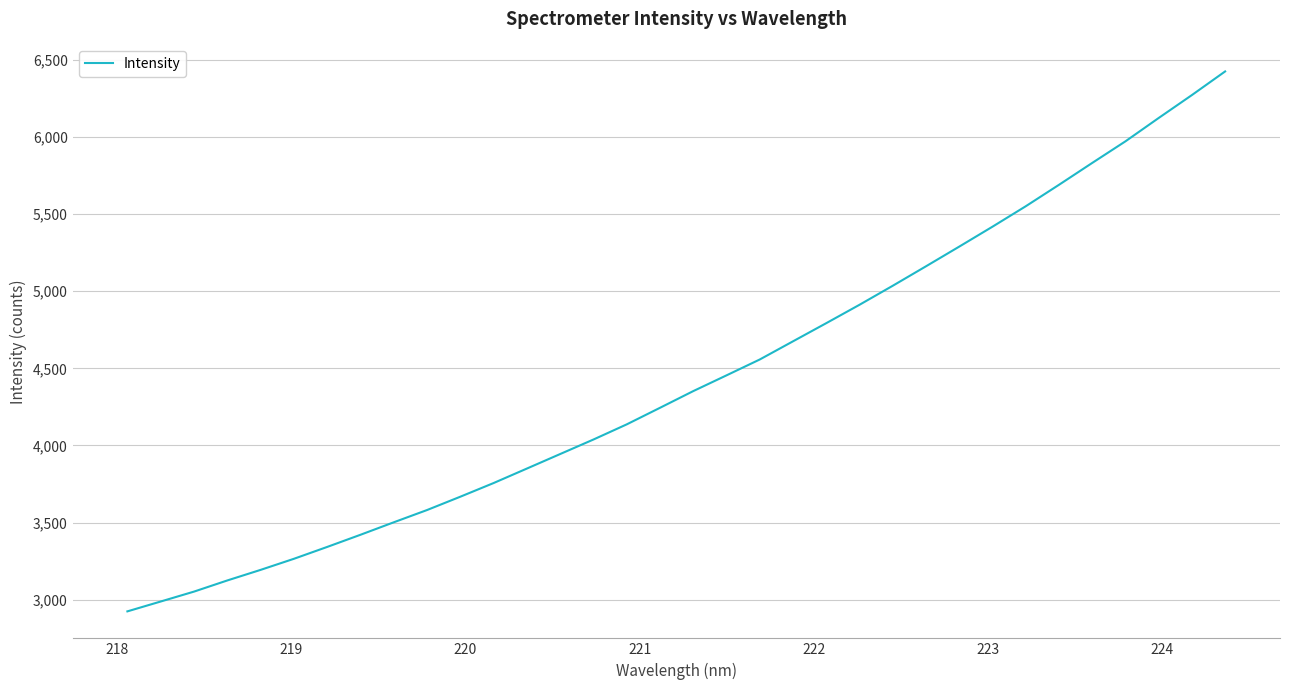

What is the difference between the maximum and minimum values?

3501.5